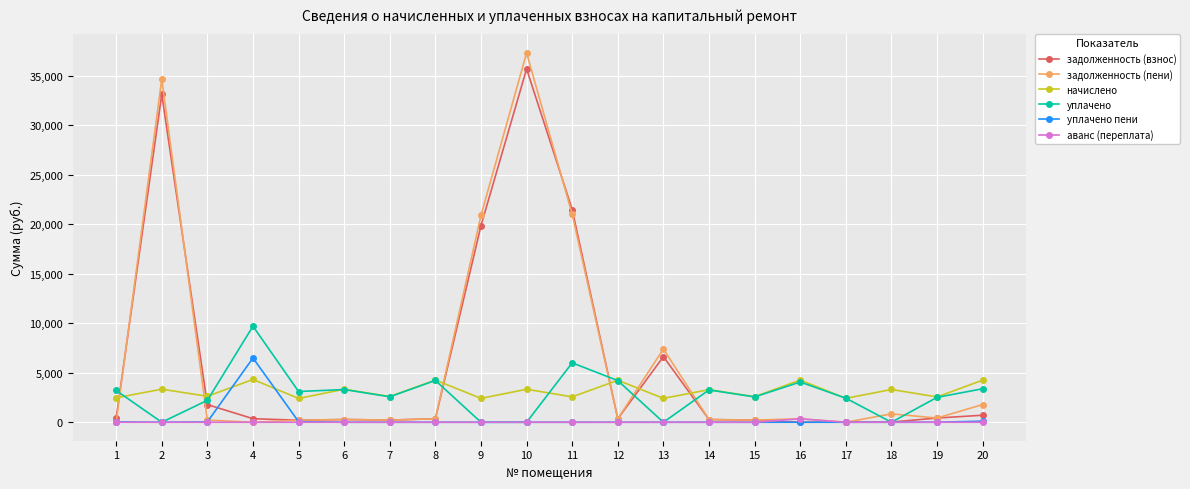

The value of задолженность (пени) at 11 is 13083.3. True or false?

False